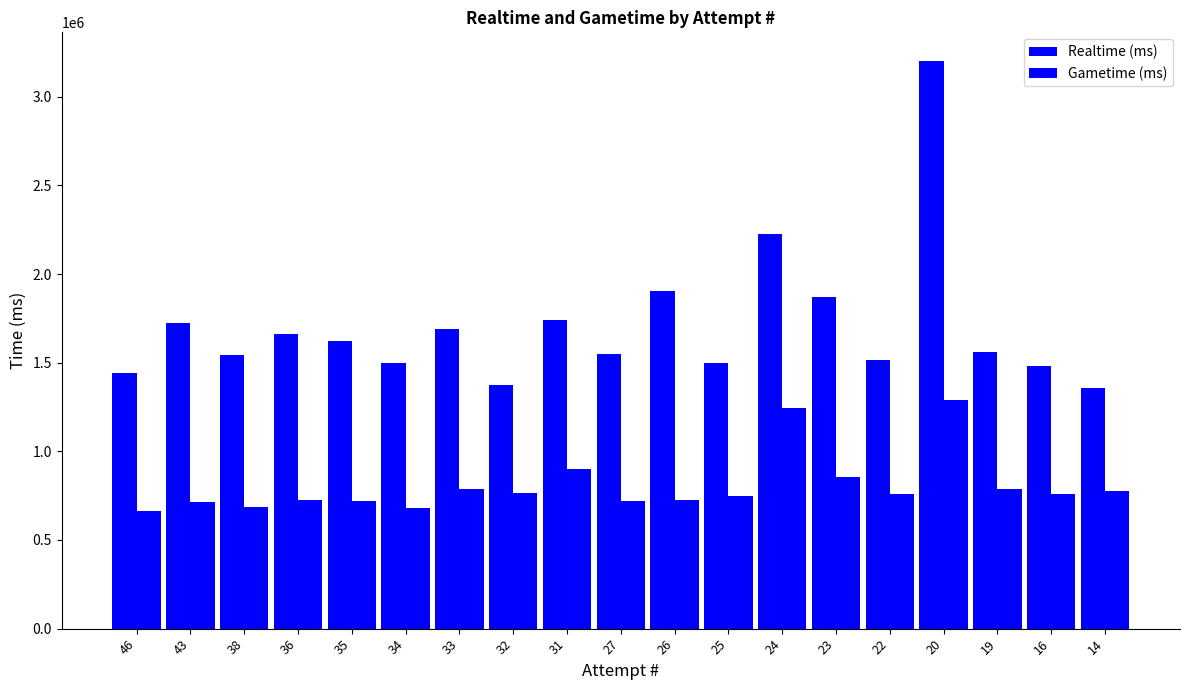

Rank the series by their average value, from lowest to highest.

Gametime (ms), Realtime (ms)